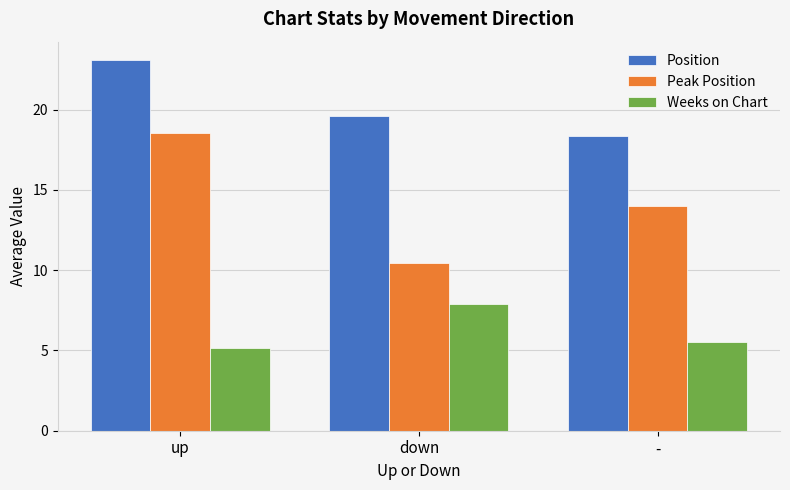

At which category is the sum across all series the highest?

up